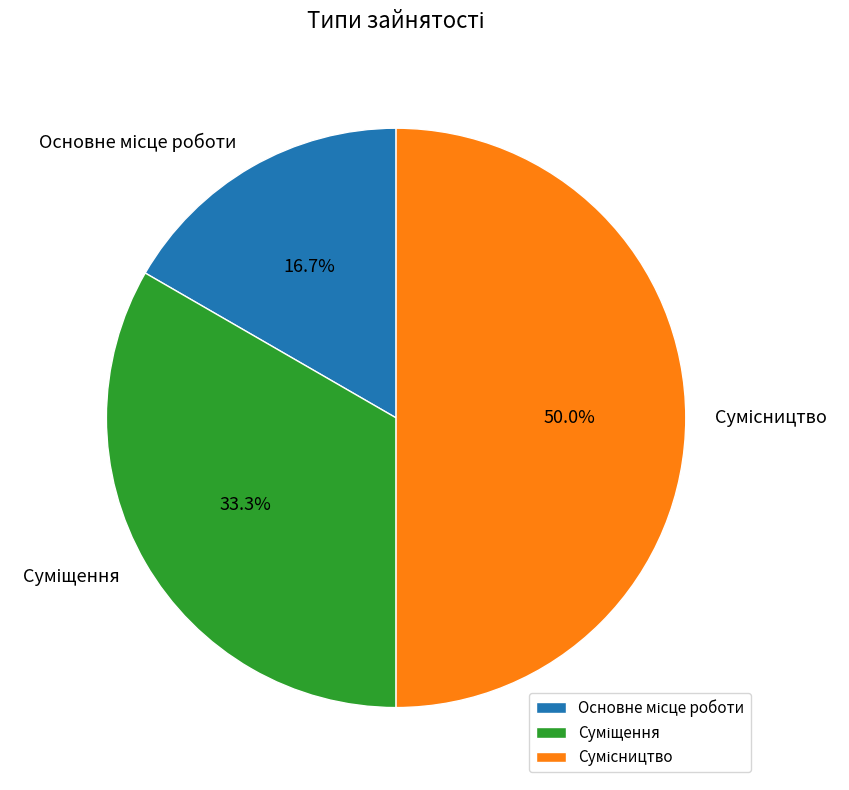

To the nearest percent, what is the difference between the largest and smallest slice percentages?

33%